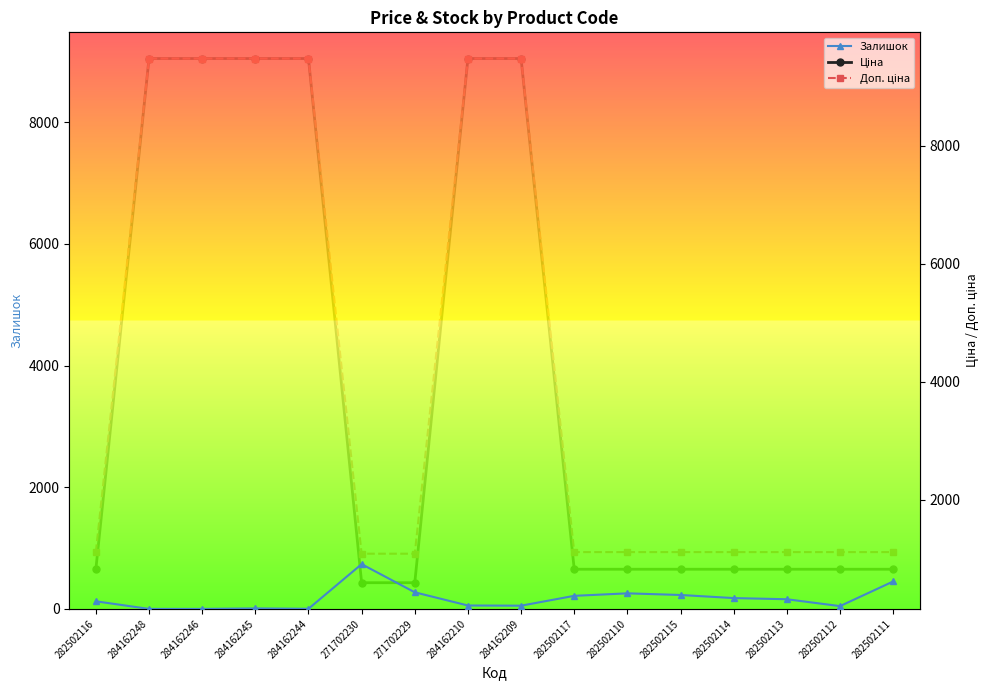

Between 271702229 and 282502117, which is larger?

271702229